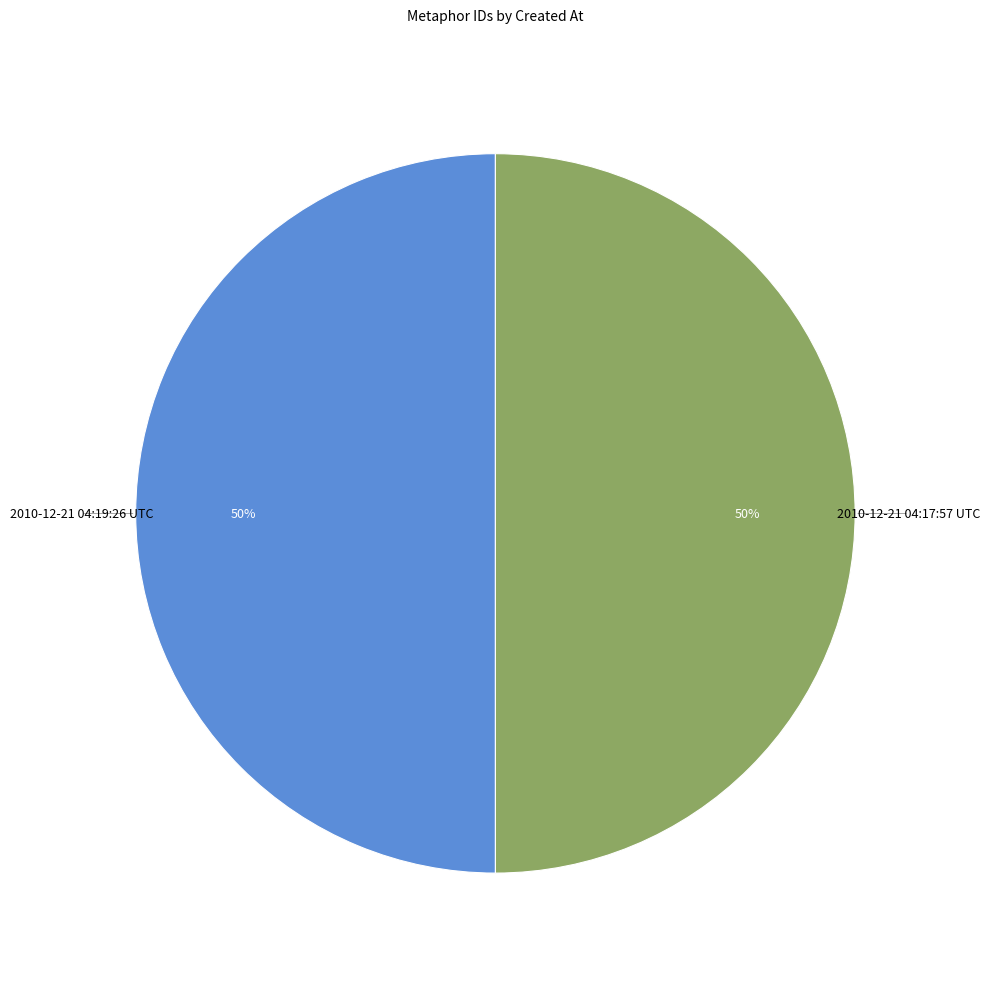

What is the ratio of the value at 2010-12-21 04:19:26 UTC to the value at 2010-12-21 04:17:57 UTC?

1.0